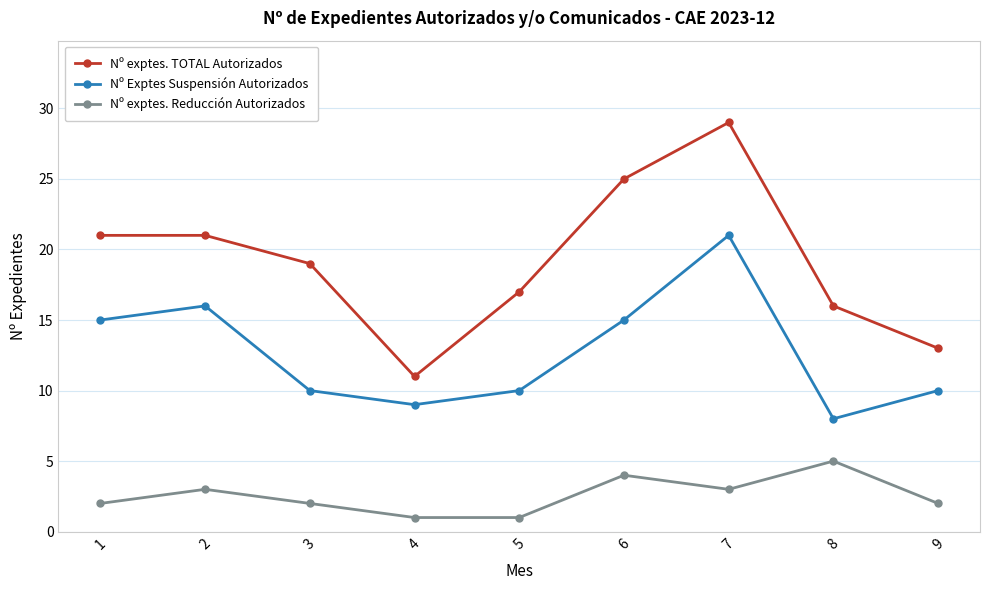

Rank the series by their average value, from lowest to highest.

Nº exptes. Reducción Autorizados, Nº Exptes Suspensión Autorizados, Nº exptes. TOTAL Autorizados